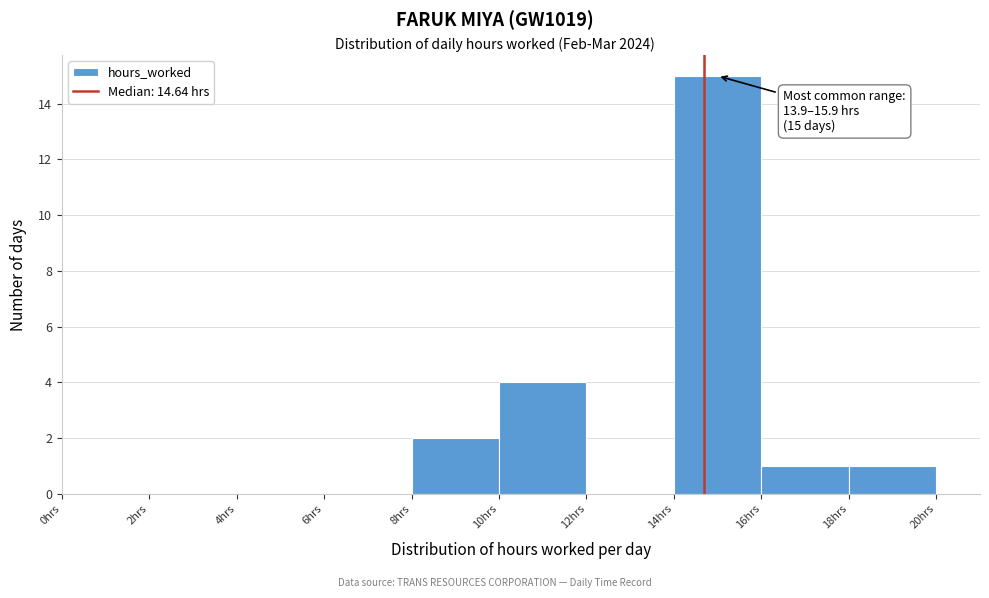

Over which range of the x-axis is the bar tallest?

14 to 16